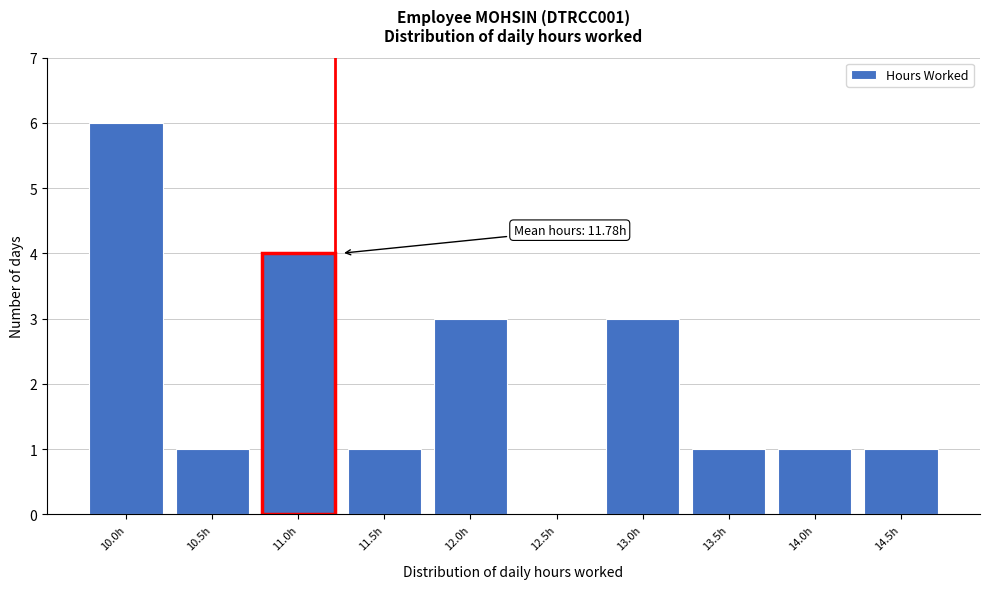

Reading left to right, extract all data points from this chart.

10.0h=6	10.5h=1	11.0h=4	11.5h=1	12.0h=3	12.5h=0	13.0h=3	13.5h=1	14.0h=1	14.5h=1